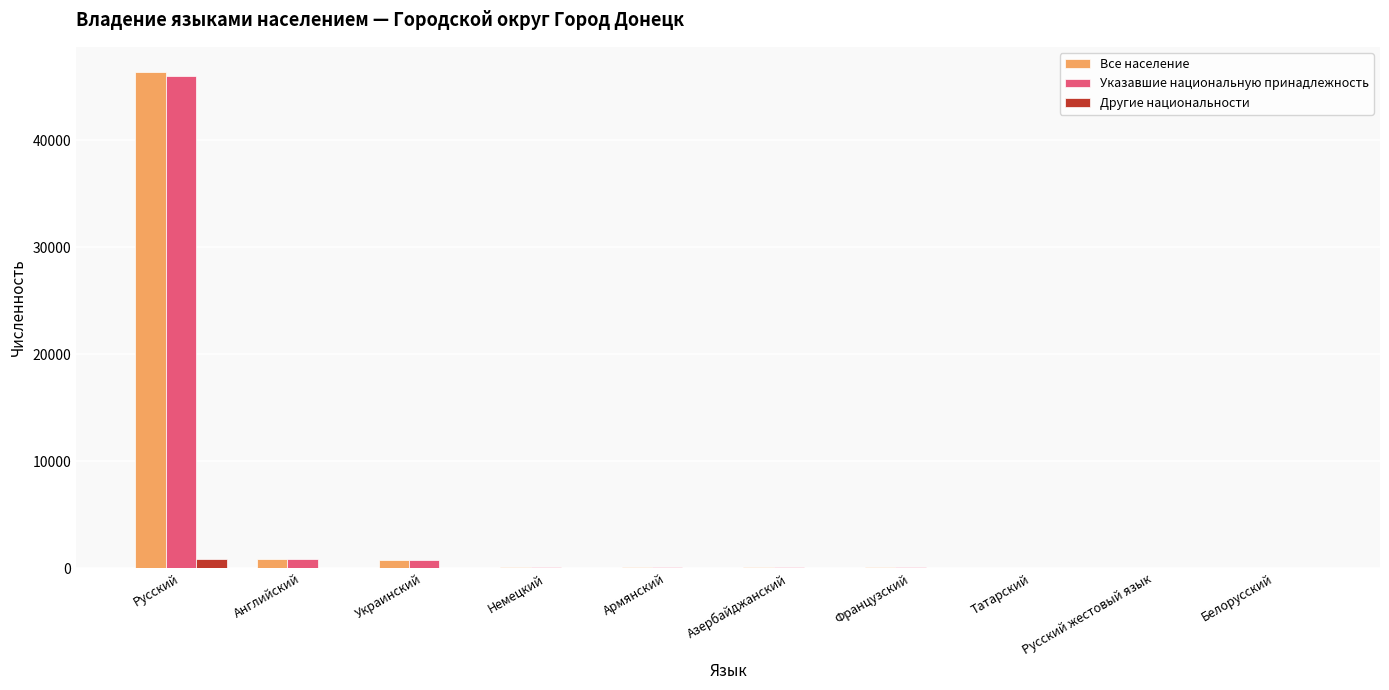

Are the bars horizontal?

No